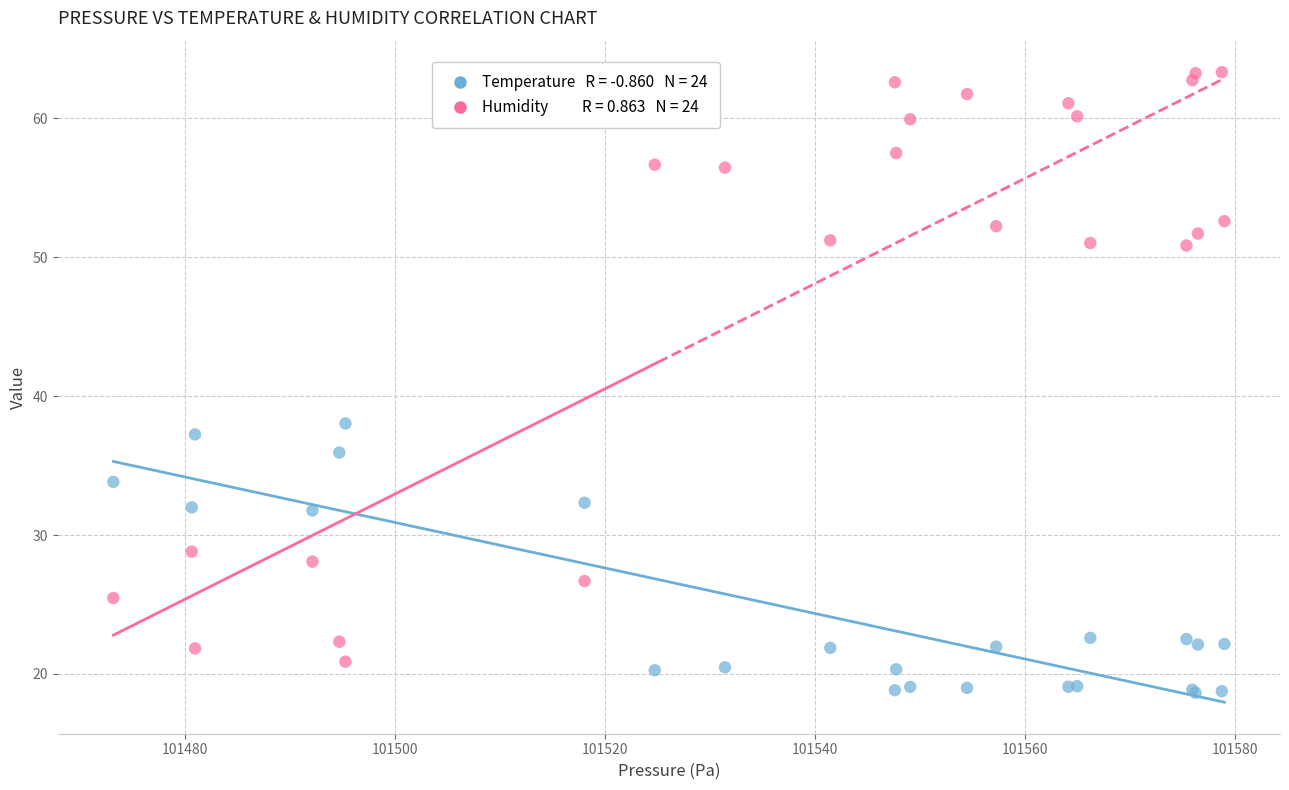

Across all series, what Y value is closest to 40?

38.0